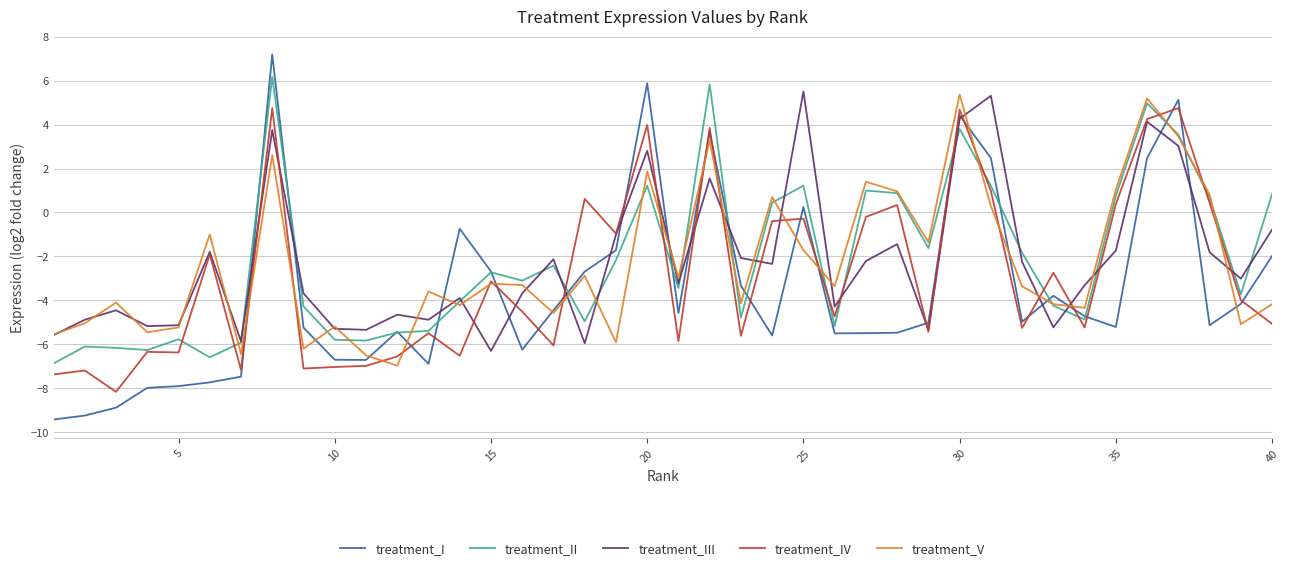

What is the smallest value displayed?

-9.4